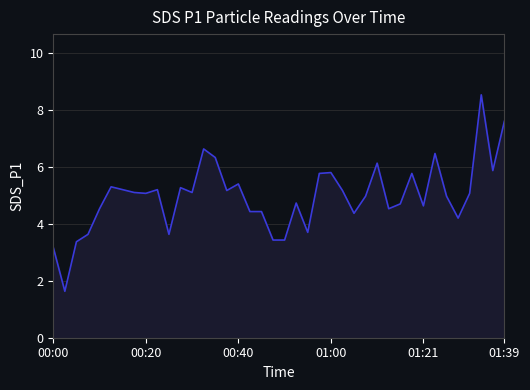

What is the difference between the maximum and minimum values?

6.9